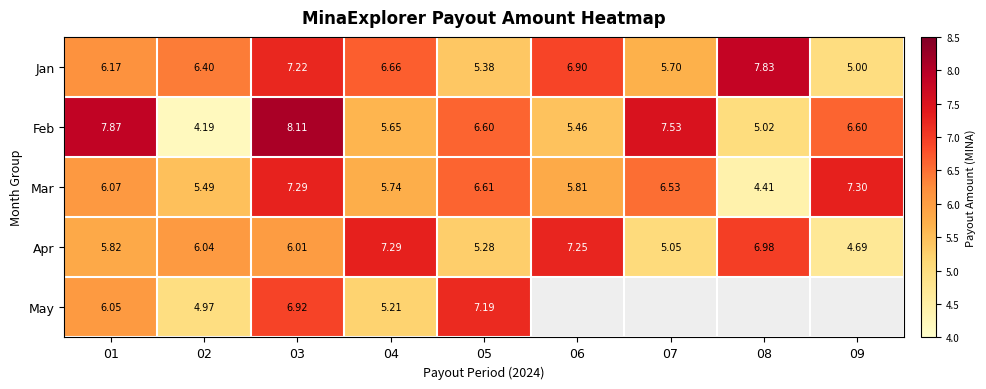

What is the maximum value shown in the chart?

8.1